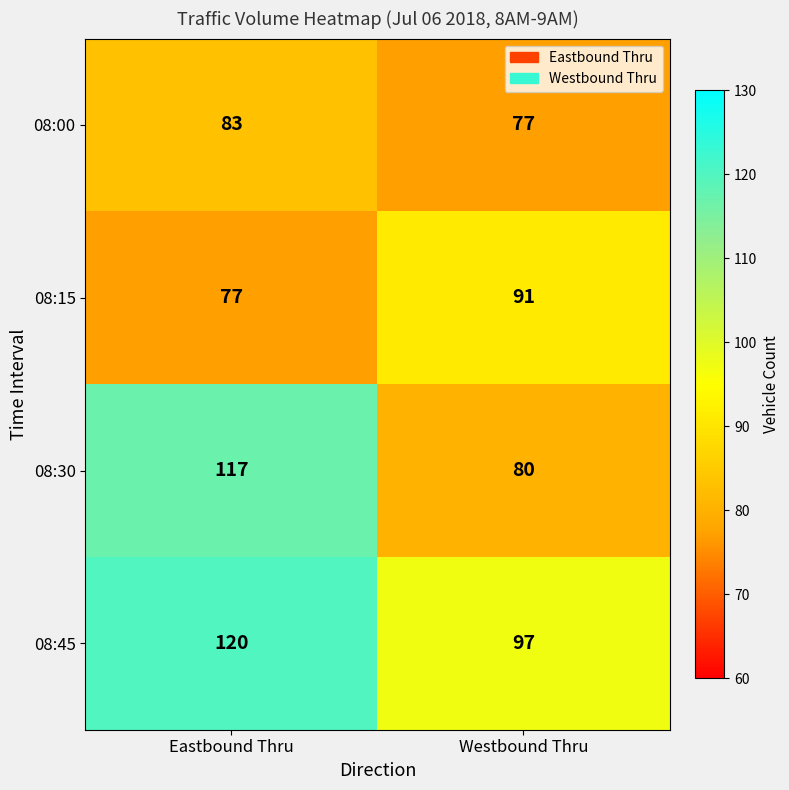

Which series has the largest total across all categories?

08:45